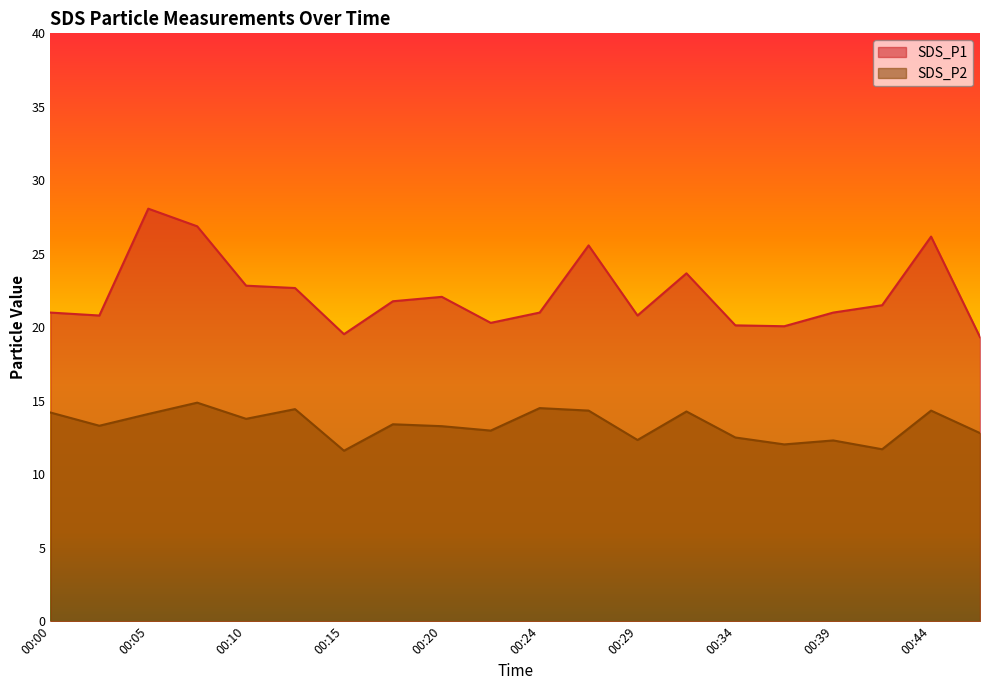

What is the smallest value displayed?

11.6